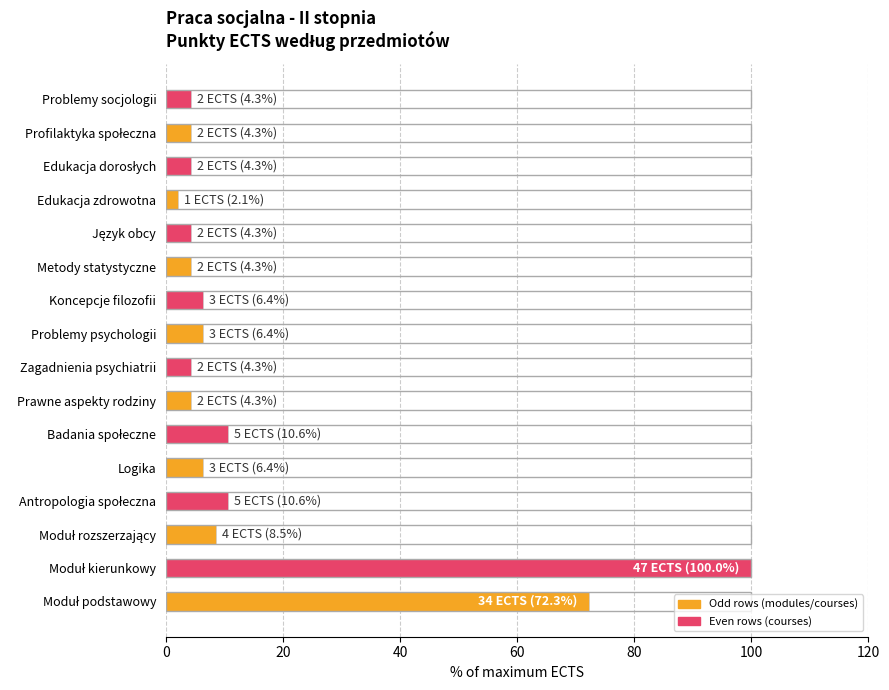

True or false: the data shows 2.4 at Logika.

False